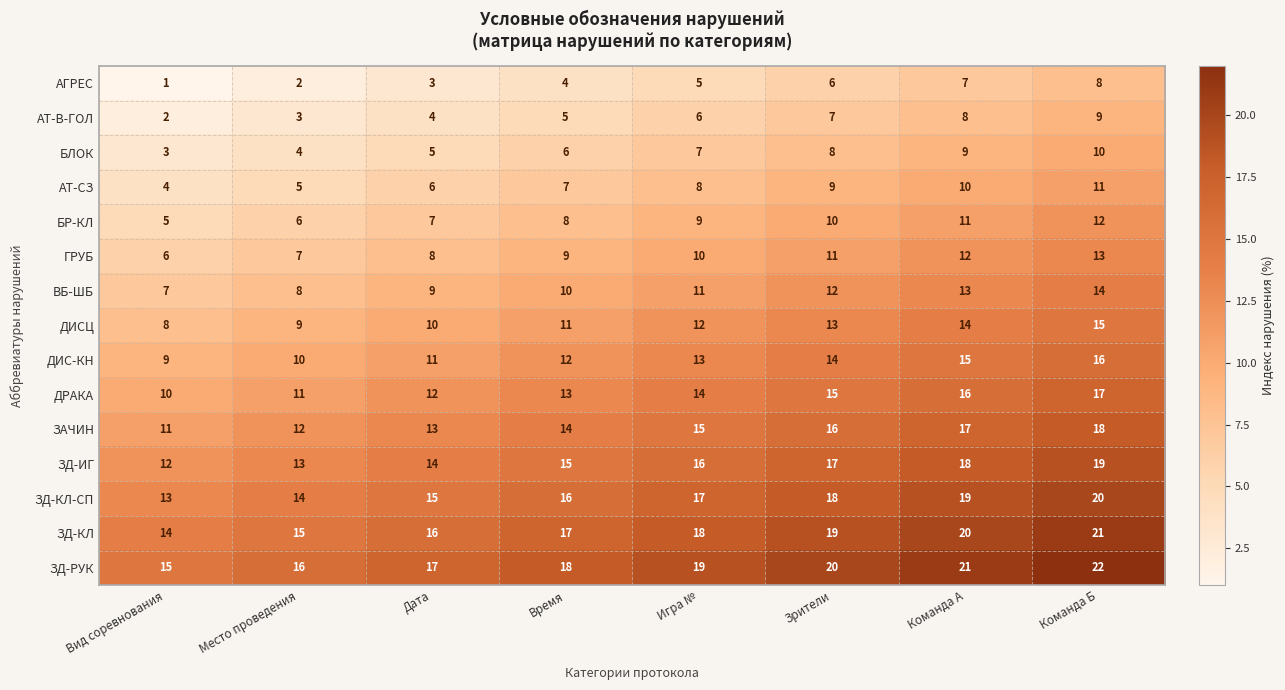

What is the minimum value shown in the chart?

1